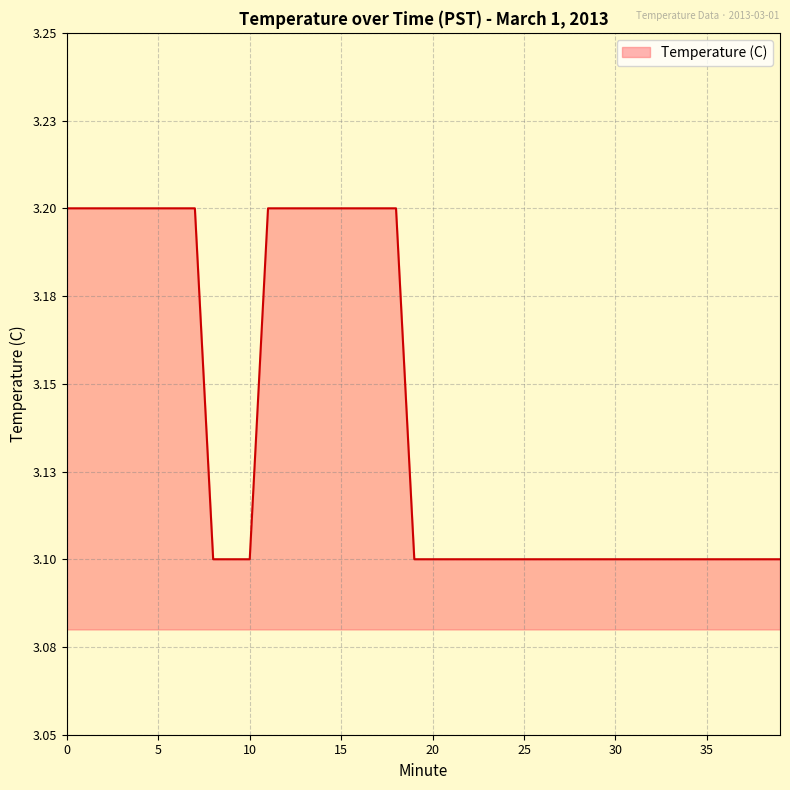

Reading left to right, list all the values displayed in this chart.

0=3.2	1=3.2	2=3.2	3=3.2	4=3.2	5=3.2	6=3.2	7=3.2	8=3.1	9=3.1	10=3.1	11=3.2	12=3.2	13=3.2	14=3.2	15=3.2	16=3.2	17=3.2	18=3.2	19=3.1	20=3.1	21=3.1	22=3.1	23=3.1	24=3.1	25=3.1	26=3.1	27=3.1	28=3.1	29=3.1	30=3.1	31=3.1	32=3.1	33=3.1	34=3.1	35=3.1	36=3.1	37=3.1	38=3.1	39=3.1